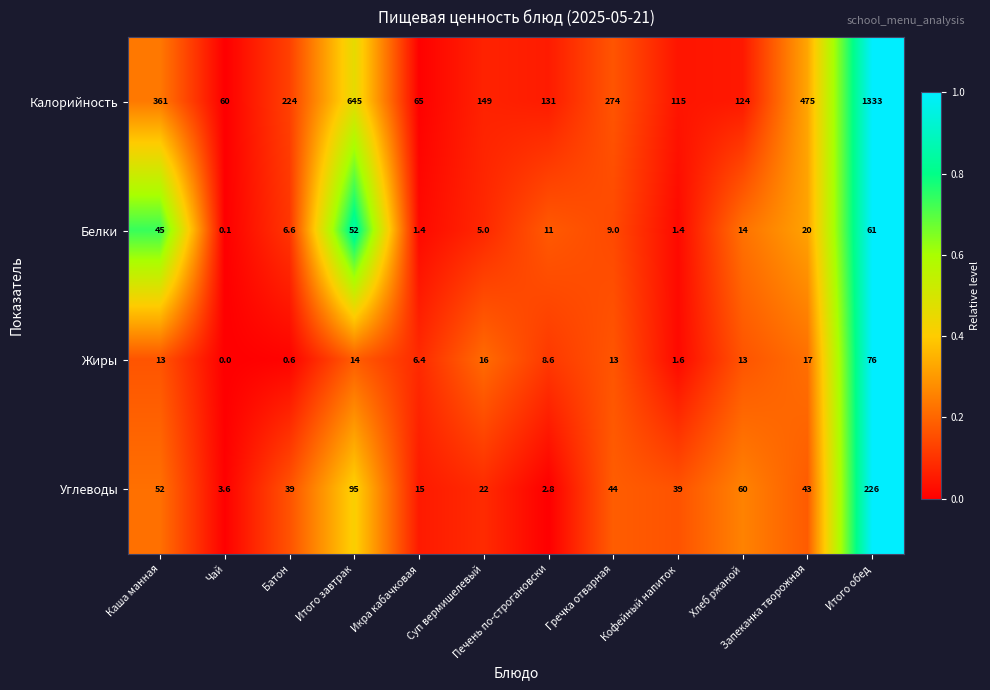

What is the total value across all series at Итого завтрак?

806.0